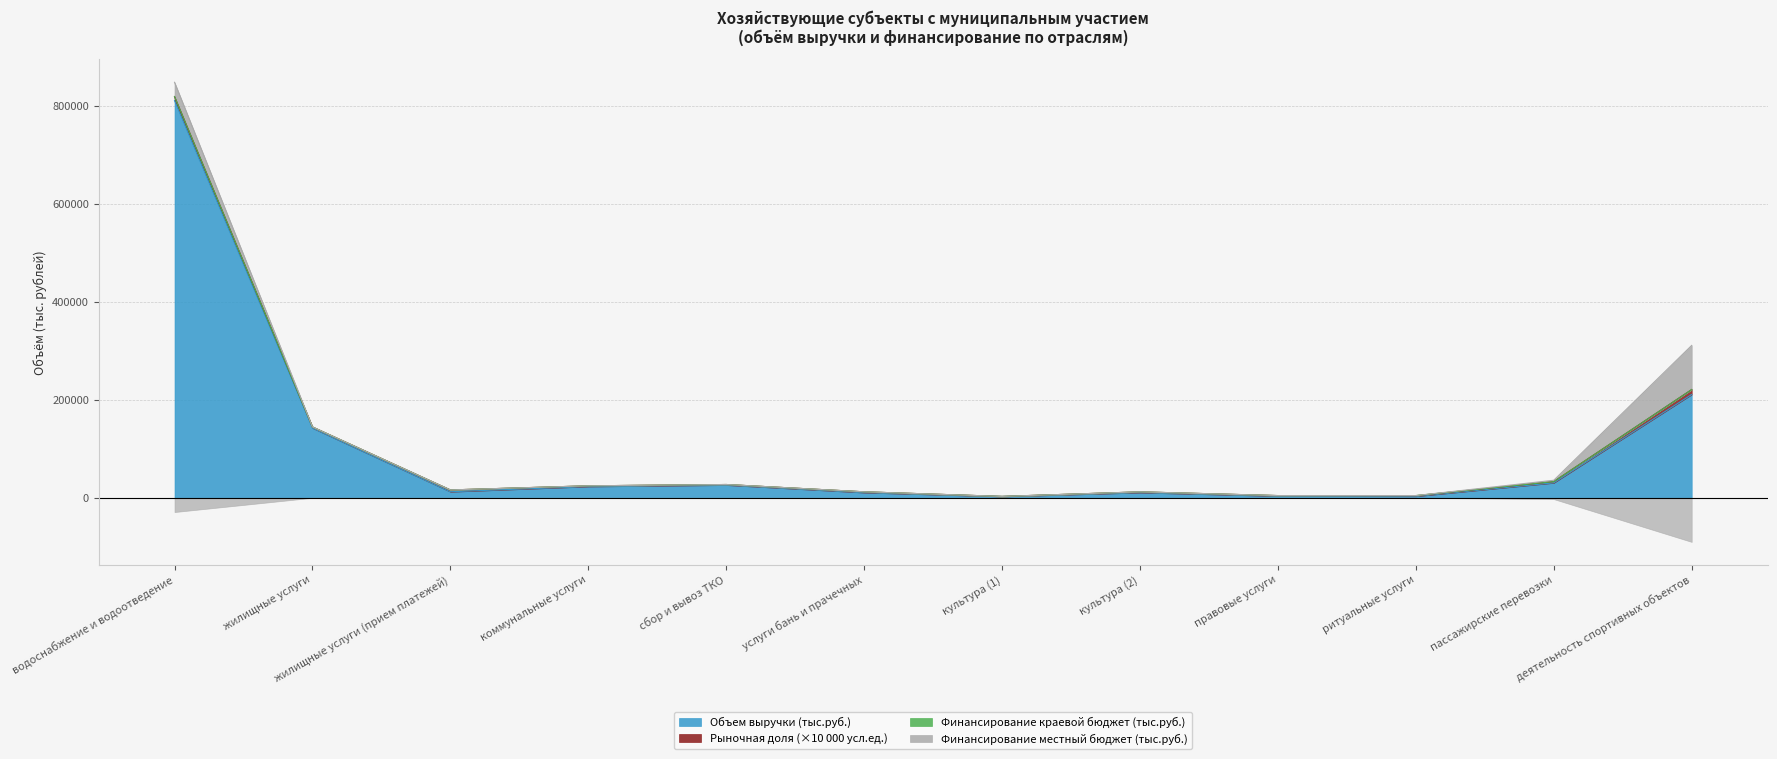

Does the chart display data point markers on the line(s)?

No